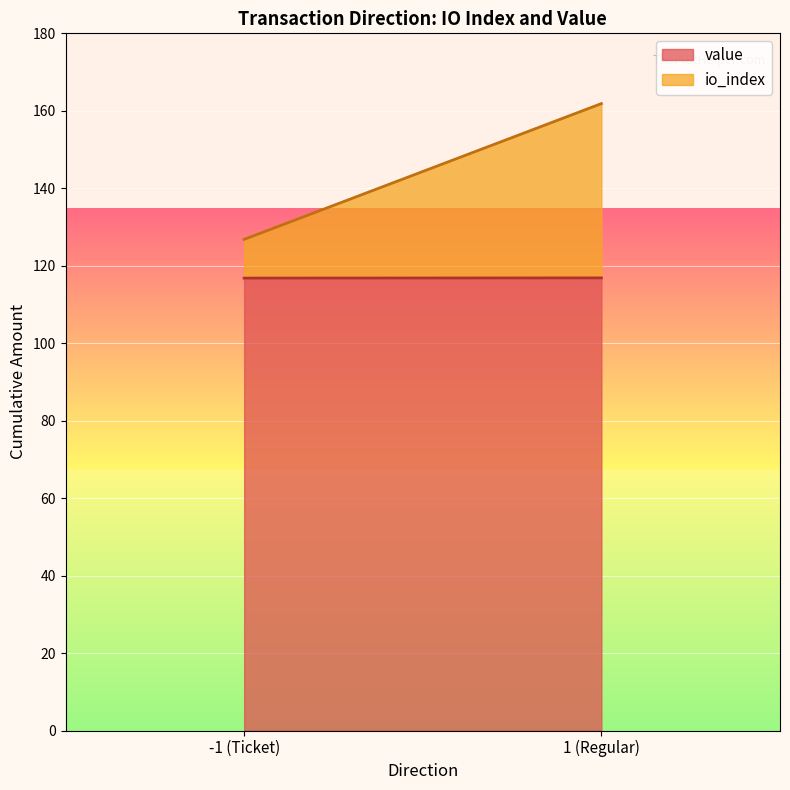

At which category is the sum across all series the highest?

1 (Regular)